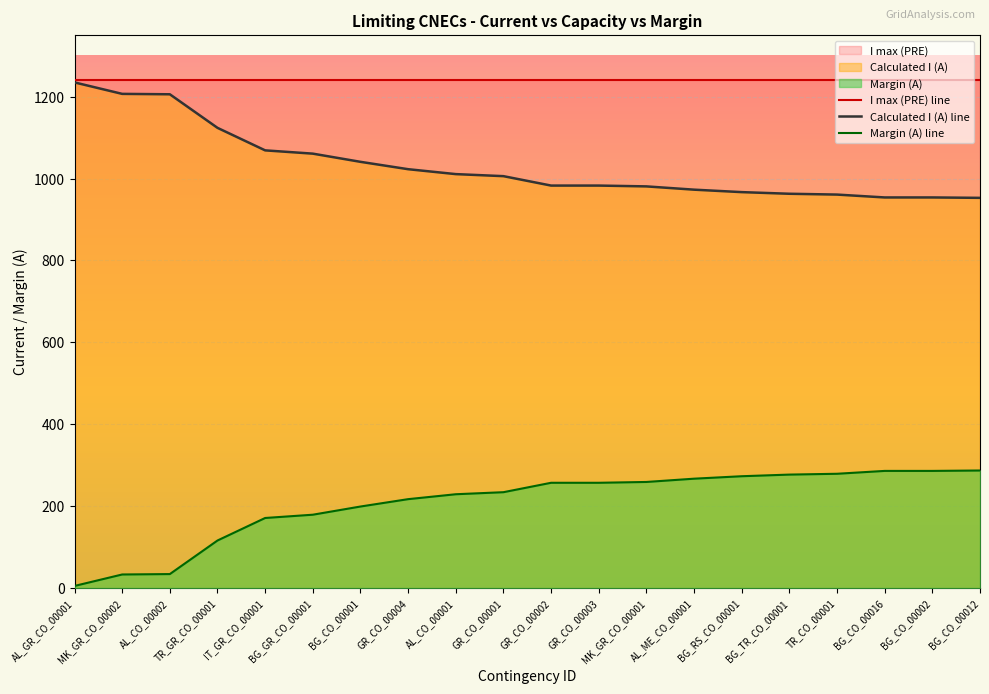

Rank the series by their average value, from highest to lowest.

I max (PRE) line, Calculated I (A) line, Margin (A) line